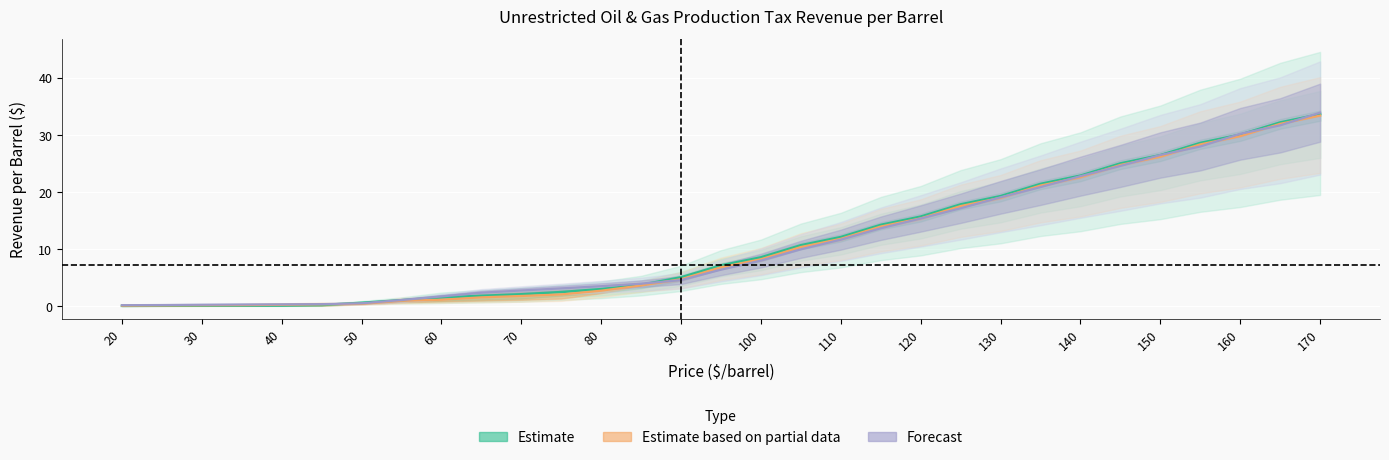

Reading right to left, transcribe all the data shown in this chart.

FY 2017: 33.4	32.0	29.8	28.4	26.2	24.8	22.6	21.2	19.0	17.6	15.4	14.0	11.8	10.4	8.2	6.8	4.7	3.7	2.7	2.1	1.8	1.6	1.1	1.0	0.4	0.3	0.3	0.2	0.2	0.1	0.1
FY 2018: 33.7	32.2	30.1	28.6	26.5	25.0	22.9	21.4	19.3	17.9	15.7	14.3	12.1	10.7	8.6	7.2	5.1	3.7	3.0	2.5	2.1	1.8	1.5	1.1	0.6	0.2	0.1	0.1	0.1	0.1	0.1
FY 2019: 33.9	31.7	30.2	28.0	26.5	24.6	22.8	20.9	19.1	17.2	15.4	13.7	11.7	10.0	8.0	6.4	4.6	4.0	3.5	3.1	2.8	2.4	1.7	1.1	0.5	0.4	0.3	0.3	0.3	0.2	0.2